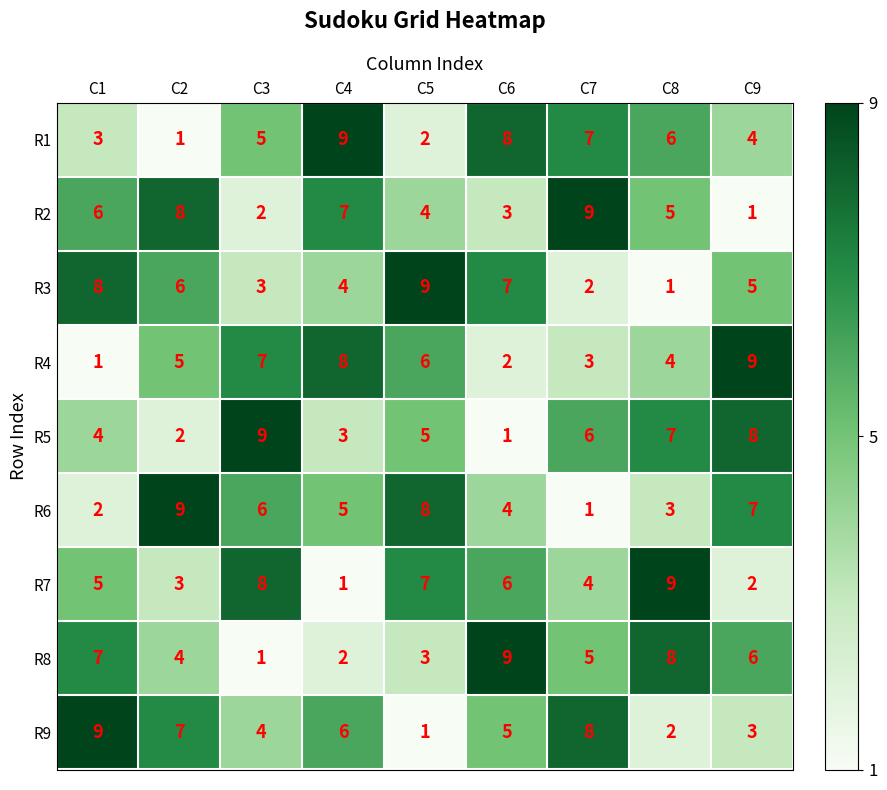

True or false: R1 has a value of 6 at C8.

True